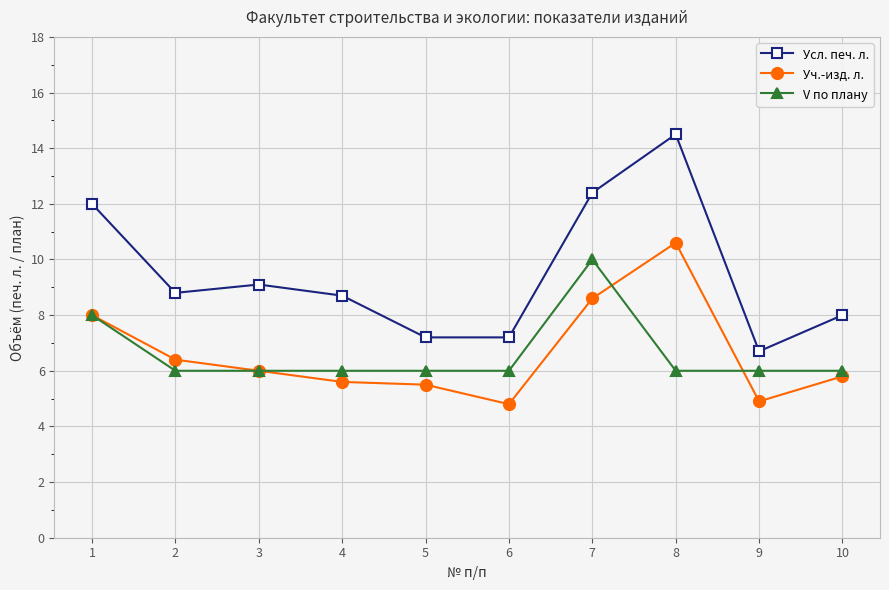

True or false: Усл. печ. л. and Уч.-изд. л. cross at least once.

False